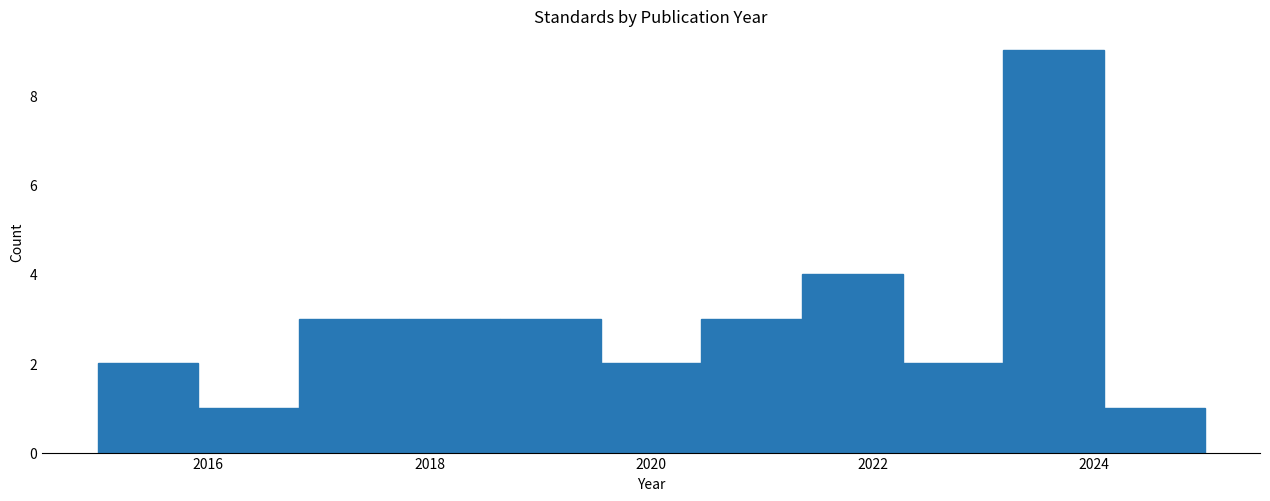

Which range on the x-axis has the tallest bar?

2023.2 to 2024.0